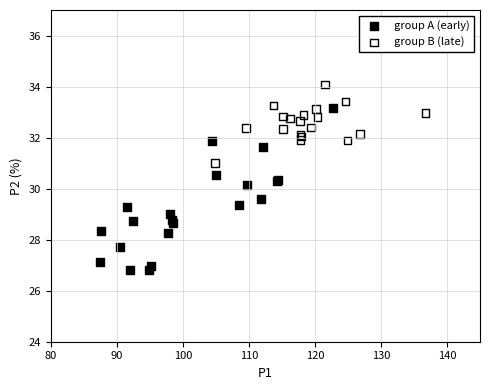

Which series contains the highest Y value?

group B (late)